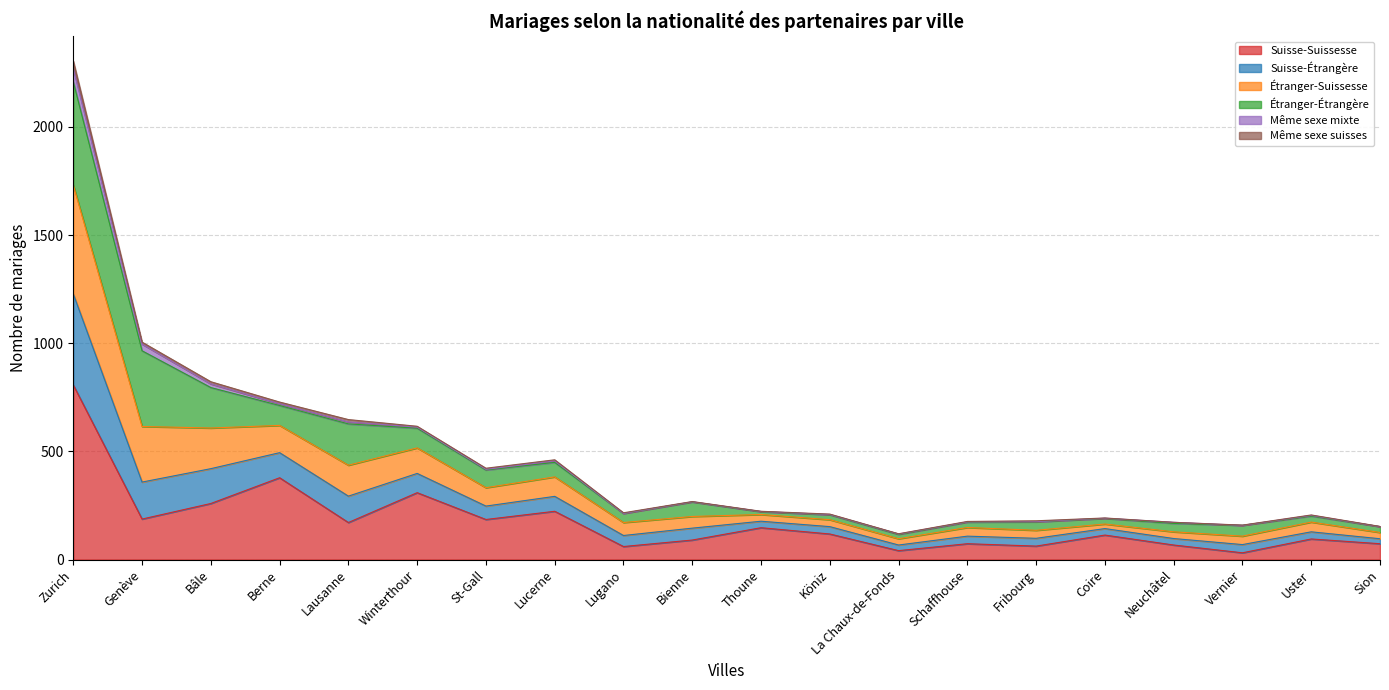

In Suisse-Suissesse, how many points are lower than both neighbors (excluding endpoints)?

7